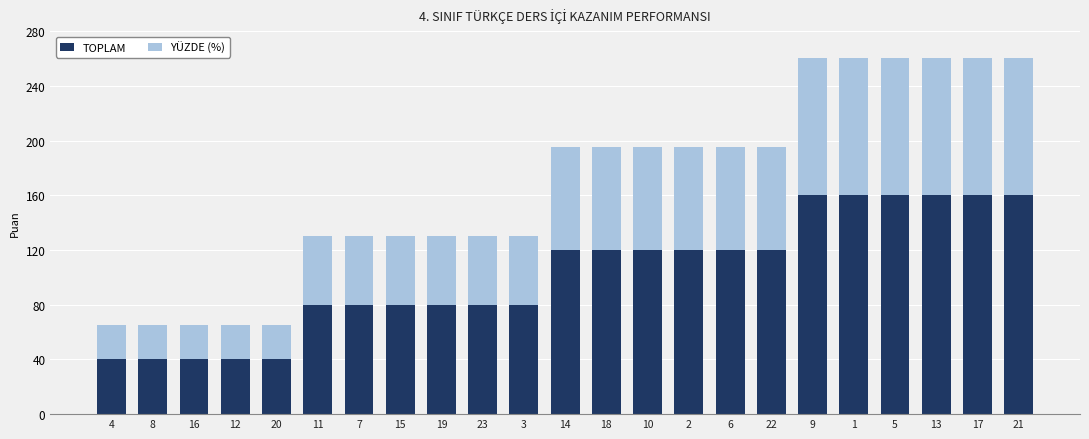

Is it true that TOPLAM equals 160 at 21?

True